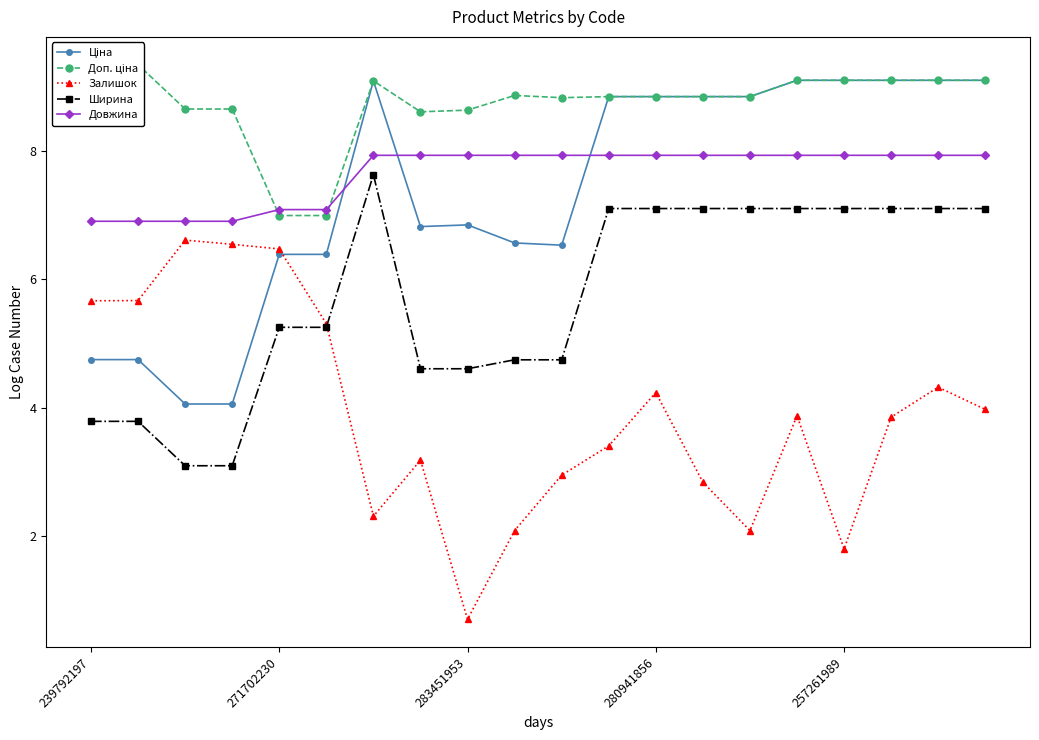

Reading left to right, what are all the values shown in this chart?

Ціна: 4.7	4.7	4.1	4.1	6.4	6.4	9.1	6.8	6.9	6.6	6.5	8.9	8.9	8.9	8.9	9.1	9.1	9.1	9.1	9.1
Доп. ціна: 9.4	9.4	8.7	8.7	7.0	7.0	9.1	8.6	8.6	8.9	8.8	8.9	8.9	8.9	8.9	9.1	9.1	9.1	9.1	9.1
Залишок: 5.7	5.7	6.6	6.5	6.5	5.3	2.3	3.2	0.7	2.1	2.9	3.4	4.2	2.8	2.1	3.9	1.8	3.9	4.3	4.0
Ширина: 3.8	3.8	3.1	3.1	5.3	5.3	7.6	4.6	4.6	4.7	4.7	7.1	7.1	7.1	7.1	7.1	7.1	7.1	7.1	7.1
Довжина: 6.9	6.9	6.9	6.9	7.1	7.1	7.9	7.9	7.9	7.9	7.9	7.9	7.9	7.9	7.9	7.9	7.9	7.9	7.9	7.9